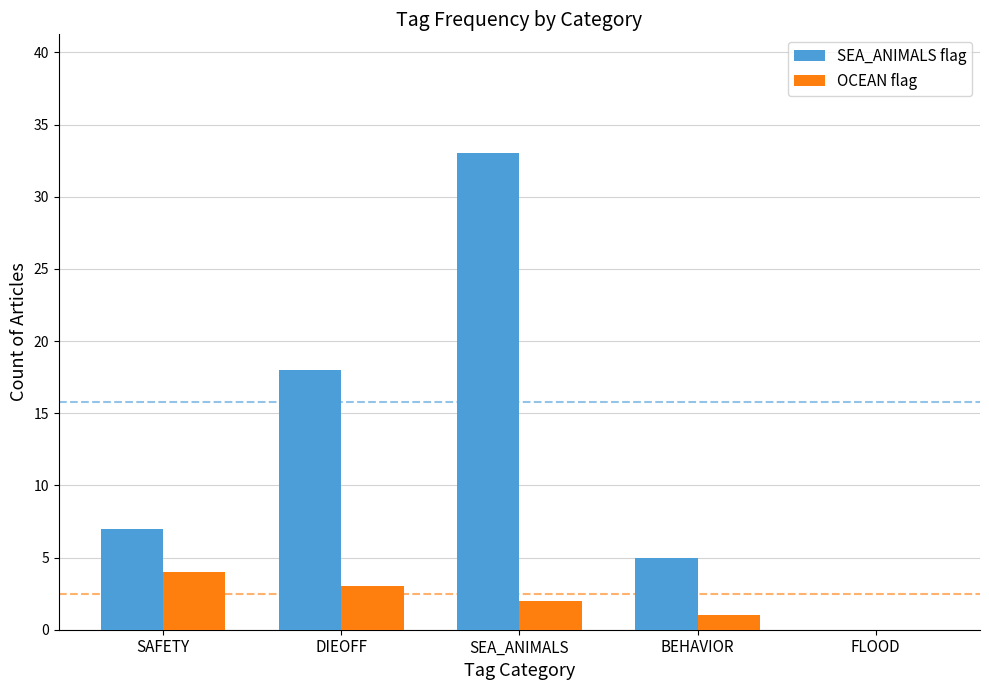

How many values in SEA_ANIMALS flag are above zero?

4